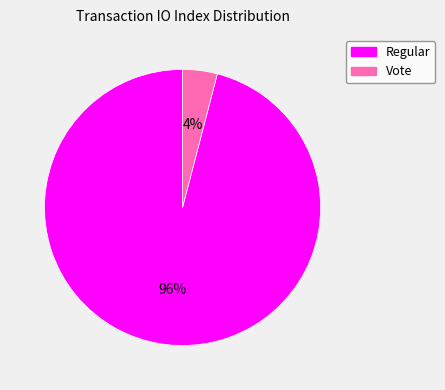

What percentage is the Vote slice, to the nearest percent?

4%